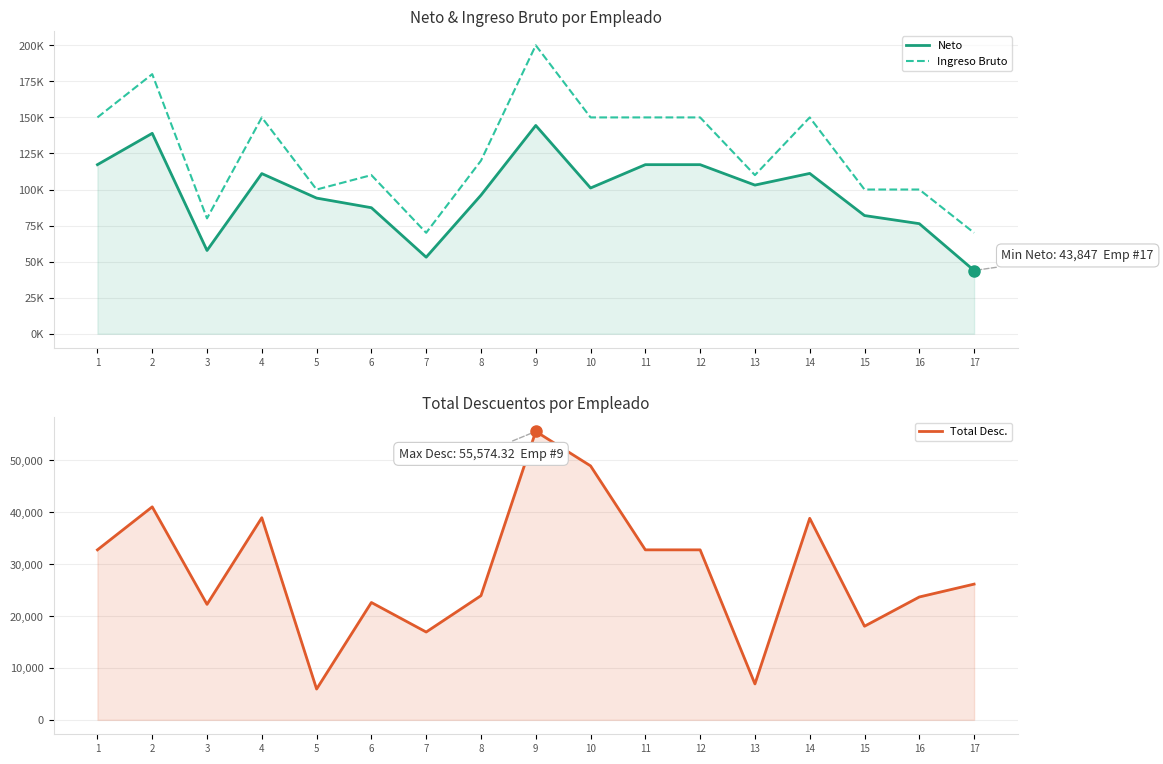

What are all the series names shown in the legend?

Neto, Ingreso Bruto, Total Desc.